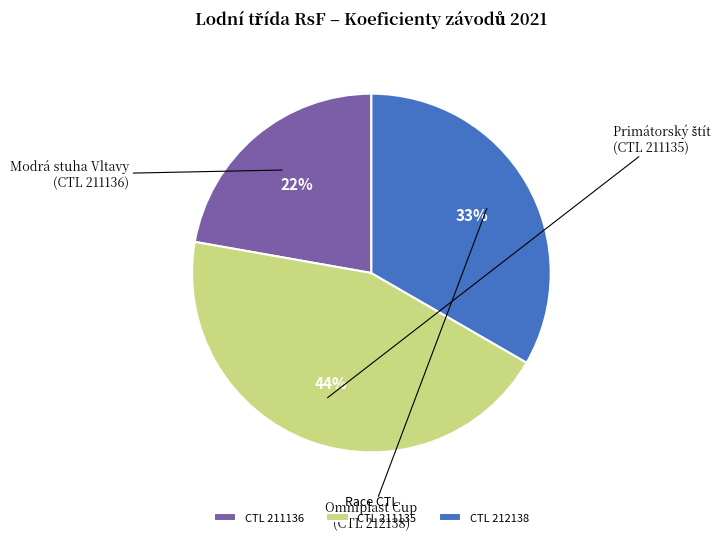

Rank the categories by value from lowest to highest.

211136, 212138, 211135